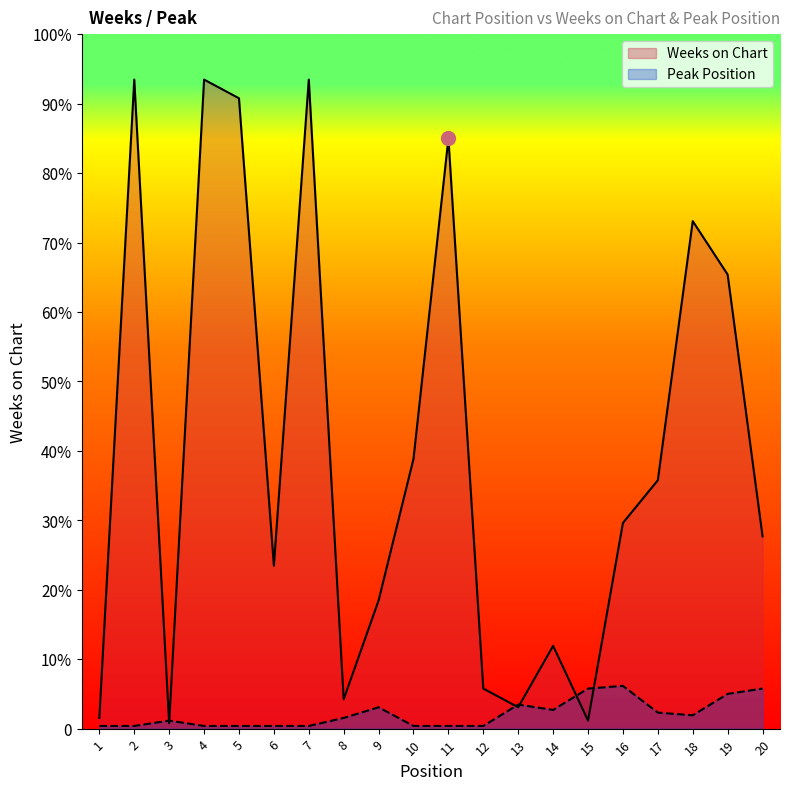

Where is the first local minimum for Weeks on Chart?

3